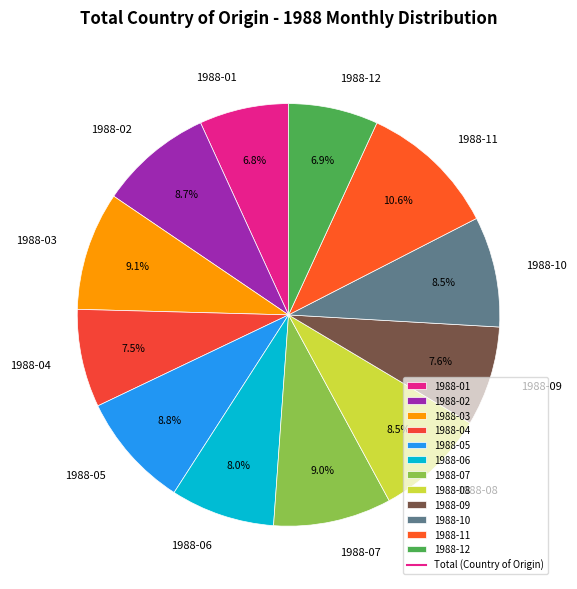

What is the ratio of the value at 1988-10 to the value at 1988-06?

1.1